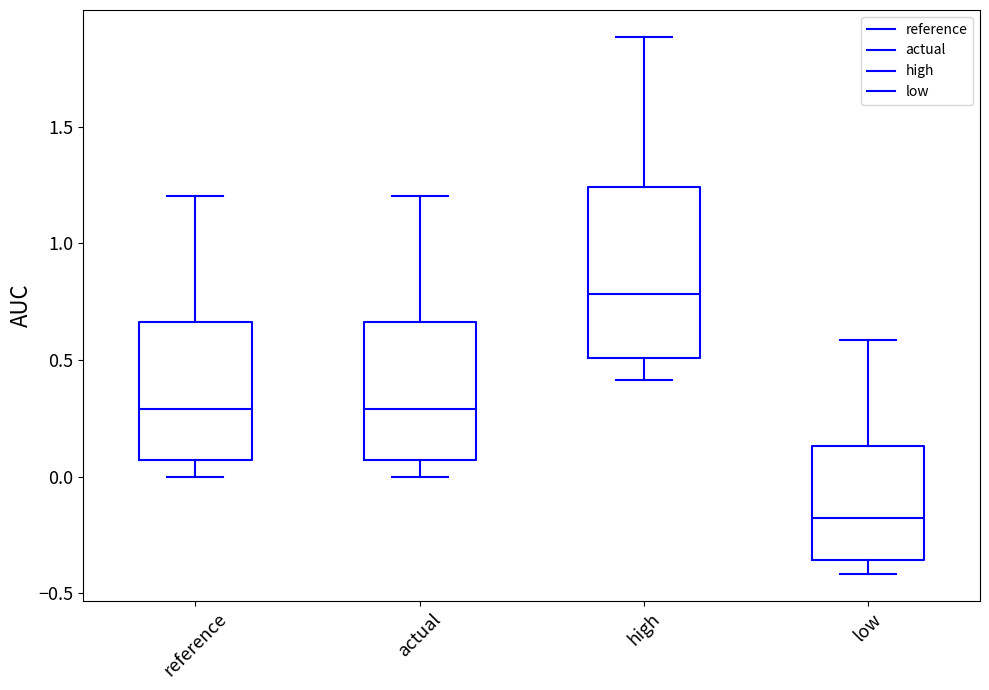

Which box has the lowest median line?

low